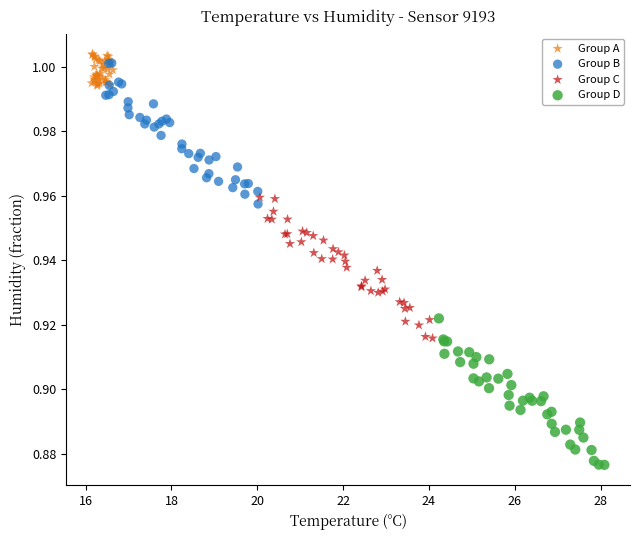

Which series contains the lowest Y value?

Group D